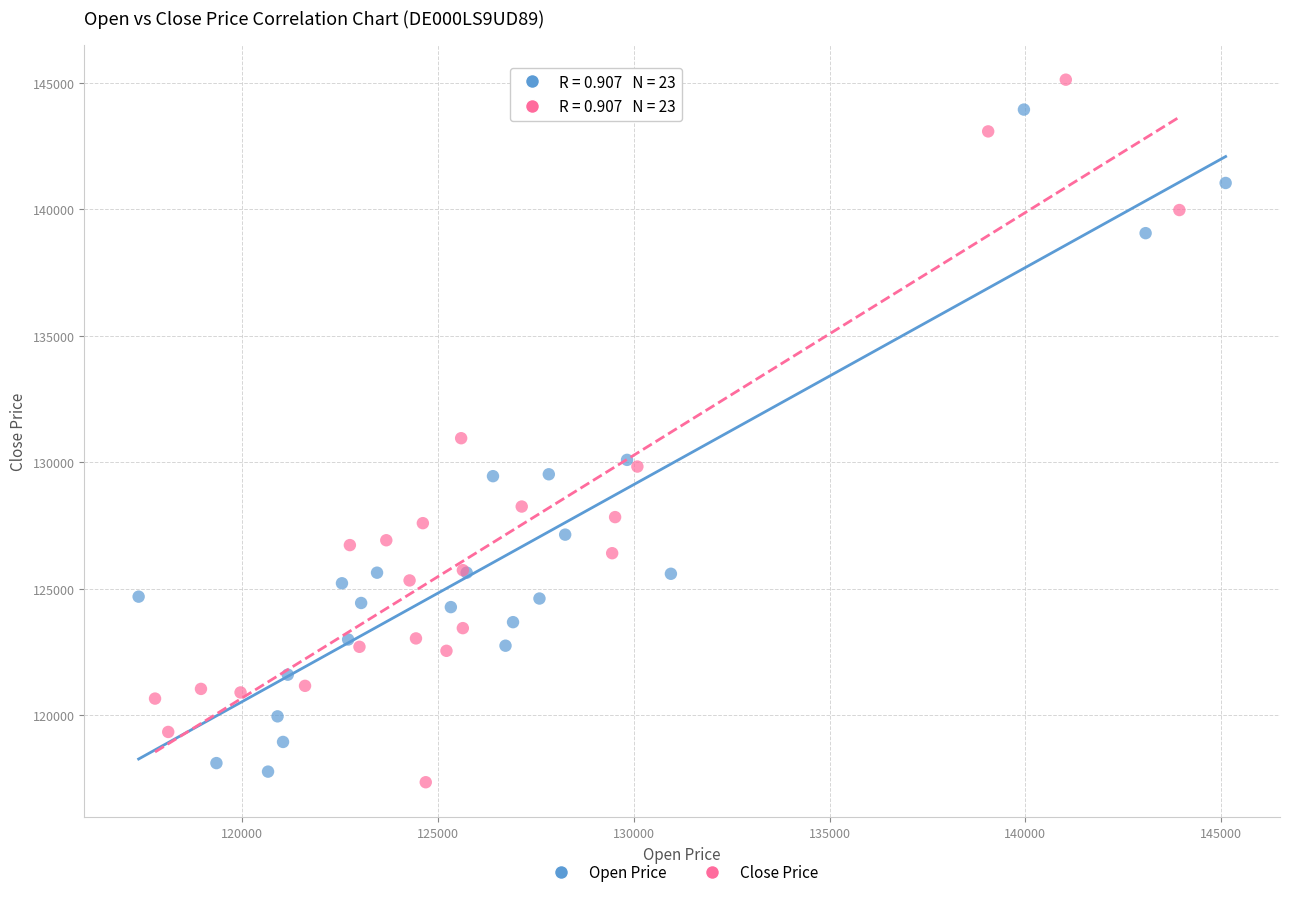

Which series has the largest Y range (max minus min)?

Close Price